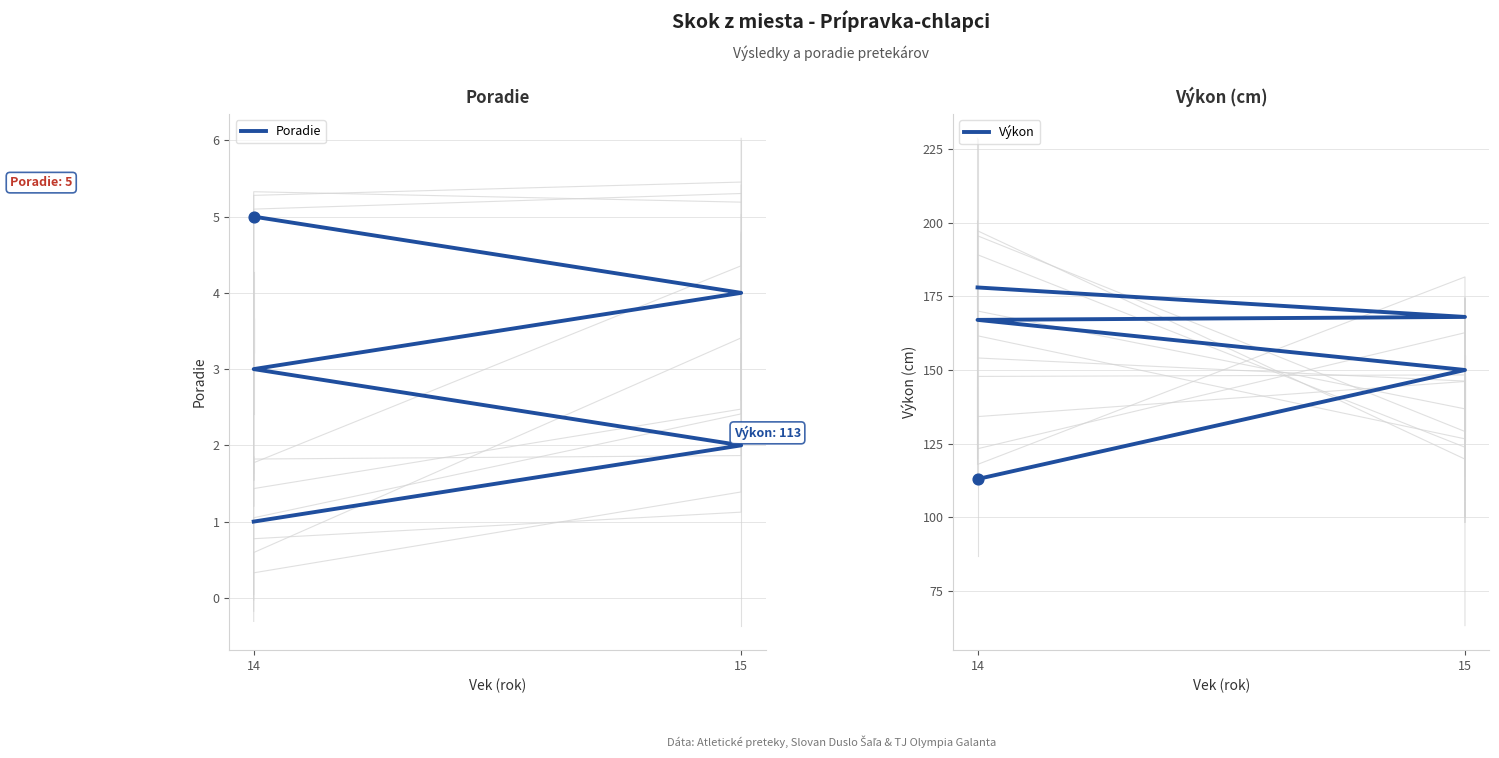

At which category is the sum across all series the highest?

14